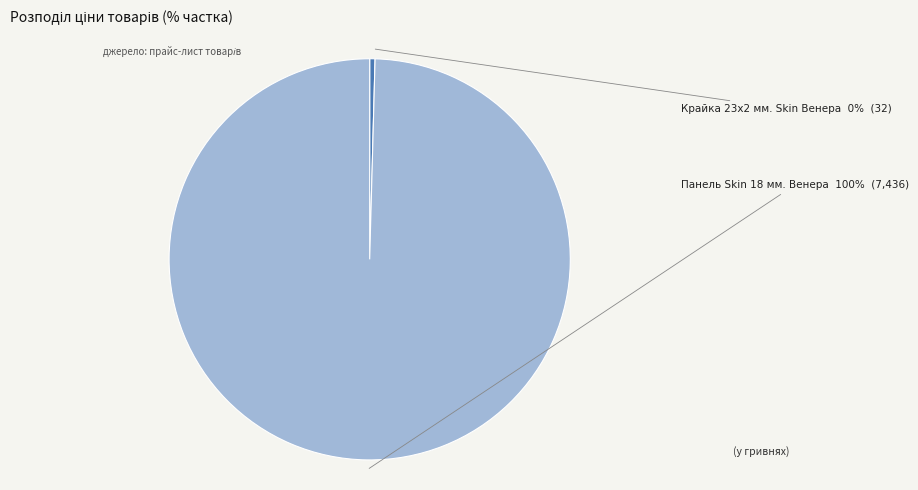

What percentage is the Панель Skin 18 мм. Венера slice, to the nearest percent?

100%